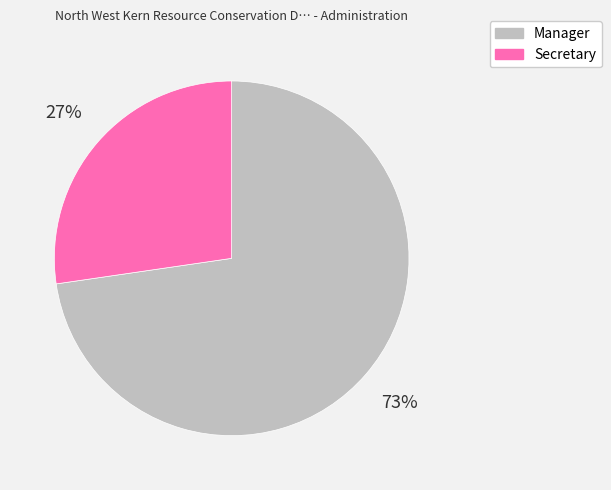

To the nearest percent, what is the average slice percentage?

50%